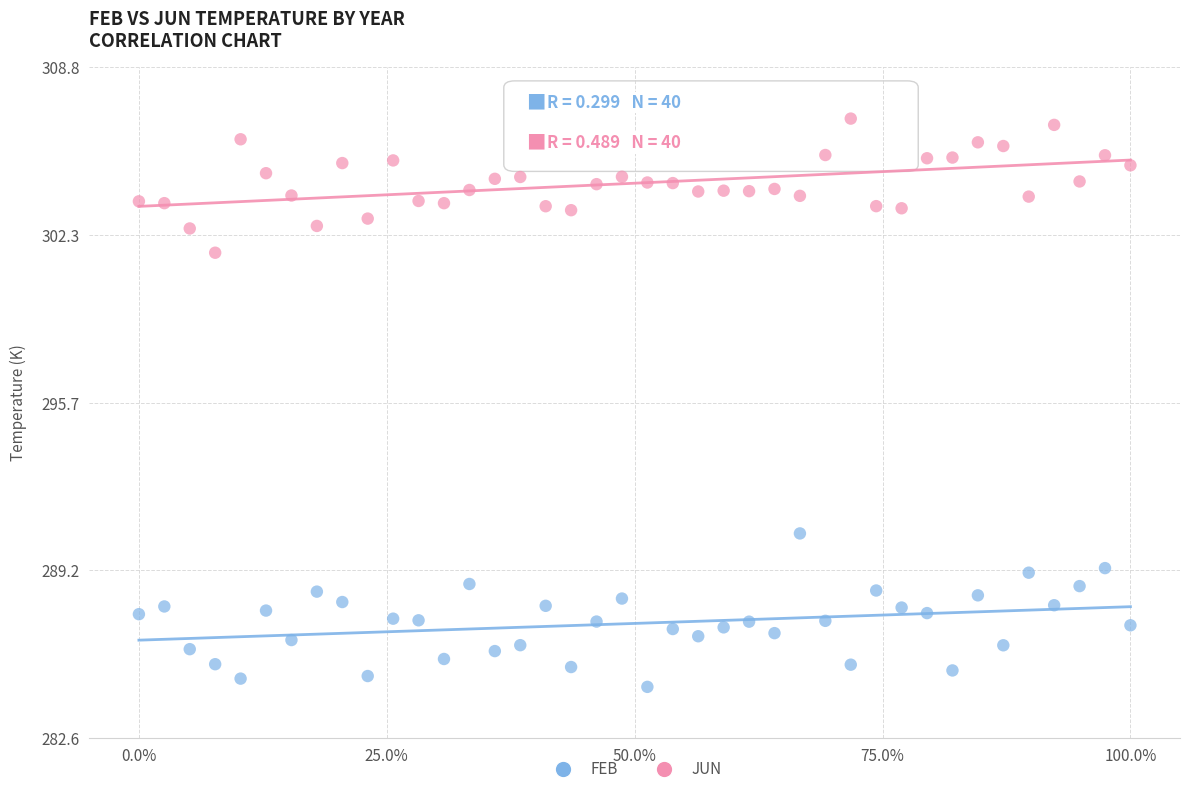

What is the X range (max minus min) for the scatter plot?

1.0